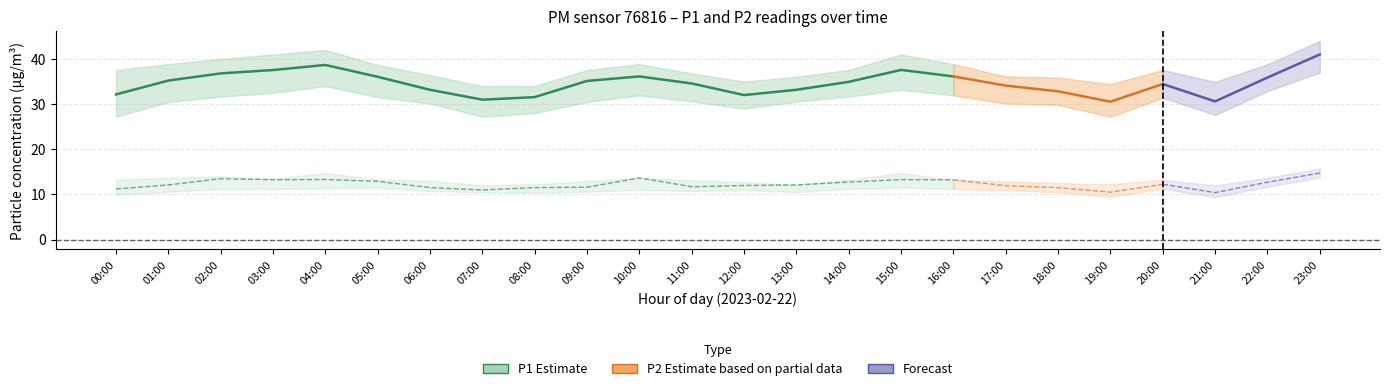

True or false: P1 and P2 cross at least once.

False